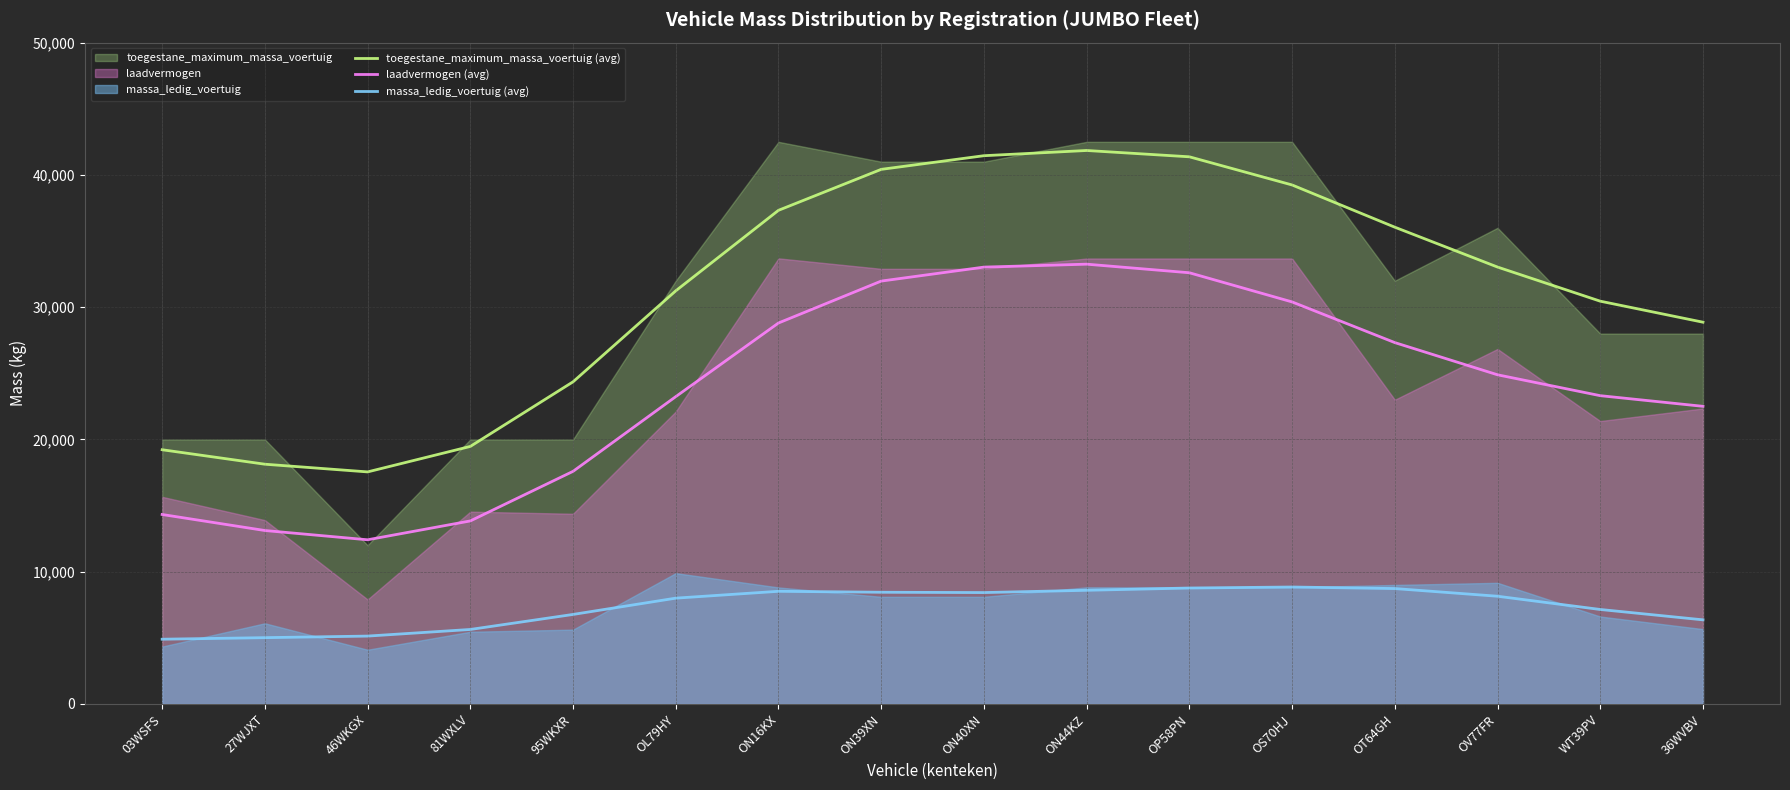

The value of toegestane_maximum_massa_voertuig (avg) at OV77FR is 33033.0. True or false?

True